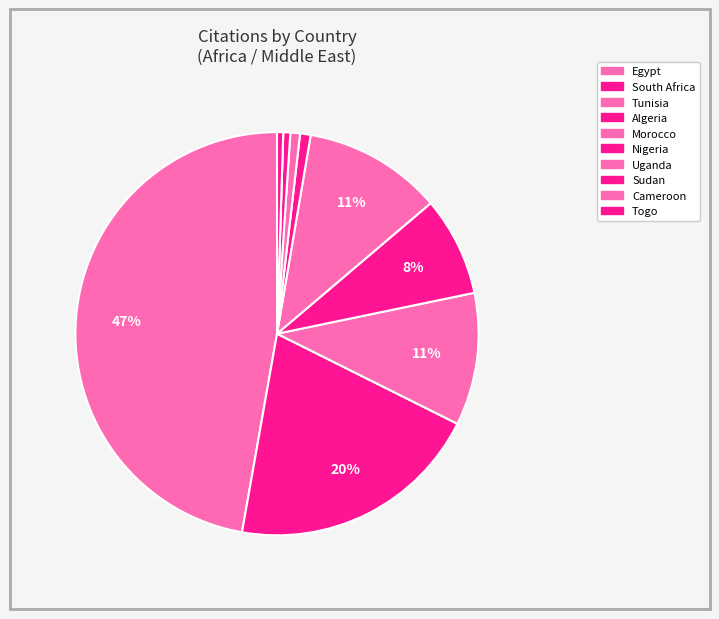

Combined, what portion of the pie is Nigeria and Tunisia?

11.5%